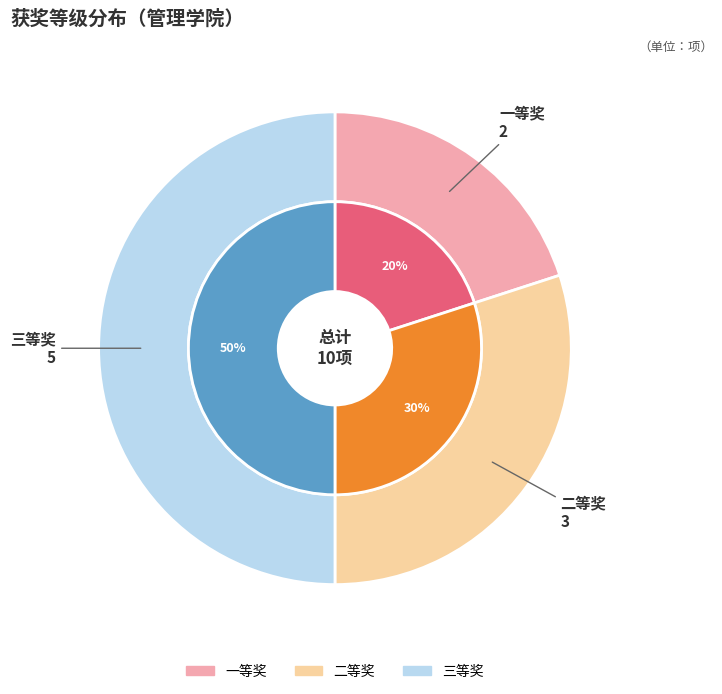

Which has a higher value, 二等奖 or 三等奖?

三等奖